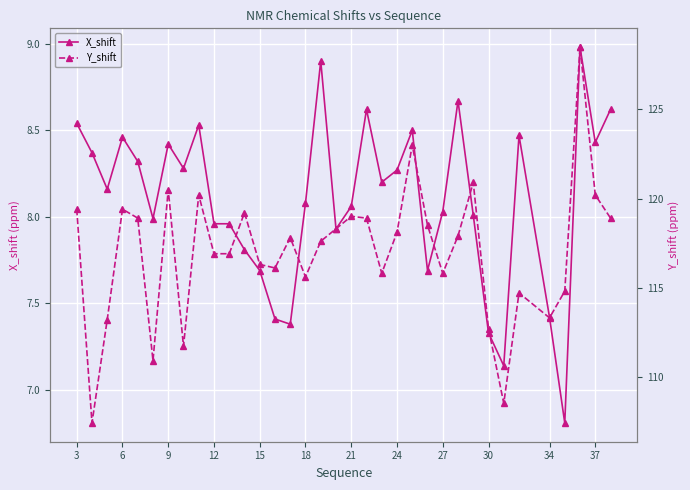

True or false: Y_shift and X_shift cross at least once.

False